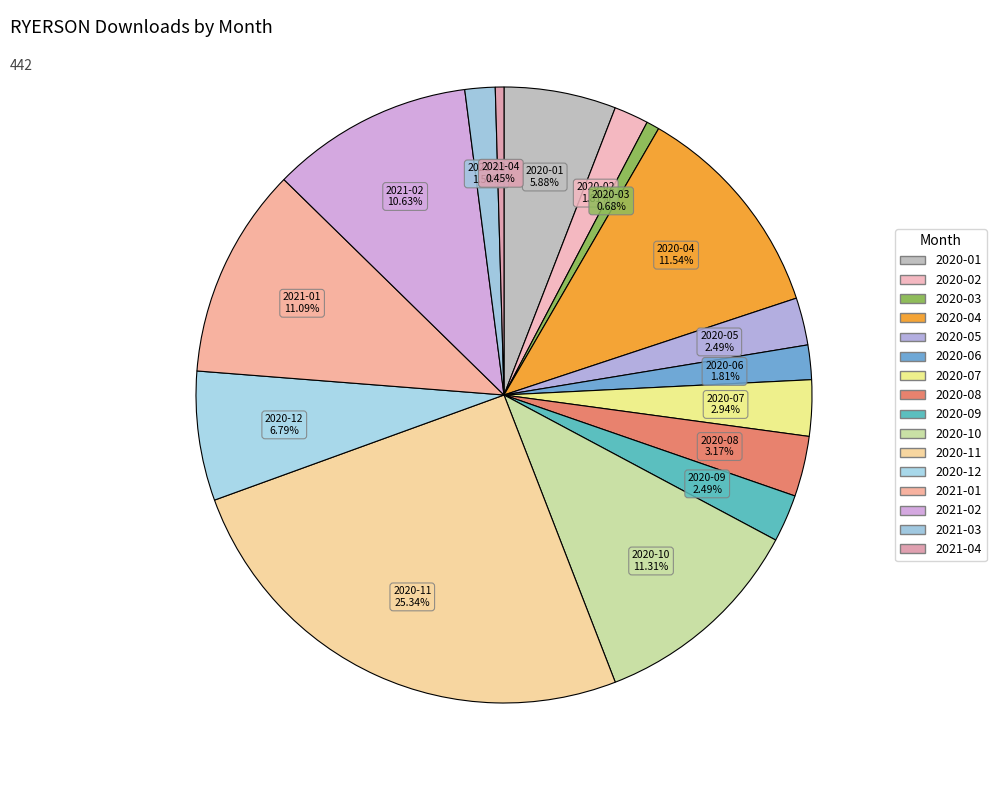

How many slices are in this pie chart?

16